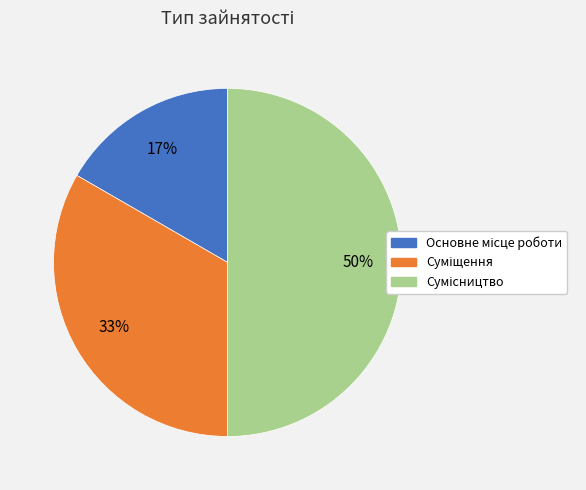

To the nearest percent, what is the average slice percentage?

33%